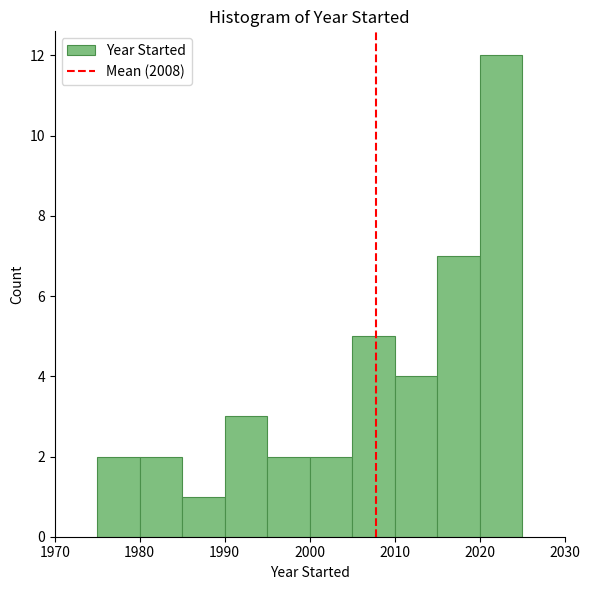

Reading left to right, transcribe this chart: for each bar, give the range it covers on the x-axis and its height. The values are not printed on the chart, so give them approximately, as read against the axis.

1975 to 1980: 2
1980 to 1985: 2
1985 to 1990: 1
1990 to 1995: 3
1995 to 2000: 2
2000 to 2005: 2
2005 to 2010: 5
2010 to 2015: 4
2015 to 2020: 7
2020 to 2025: 12